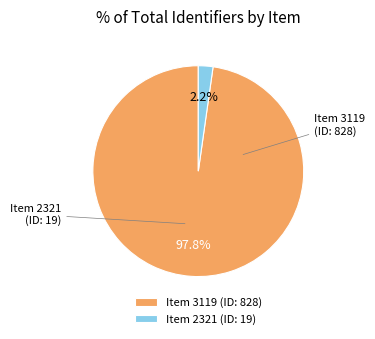

Between Item 2321 (ID: 19) and Item 3119 (ID: 828), which is larger?

Item 3119 (ID: 828)